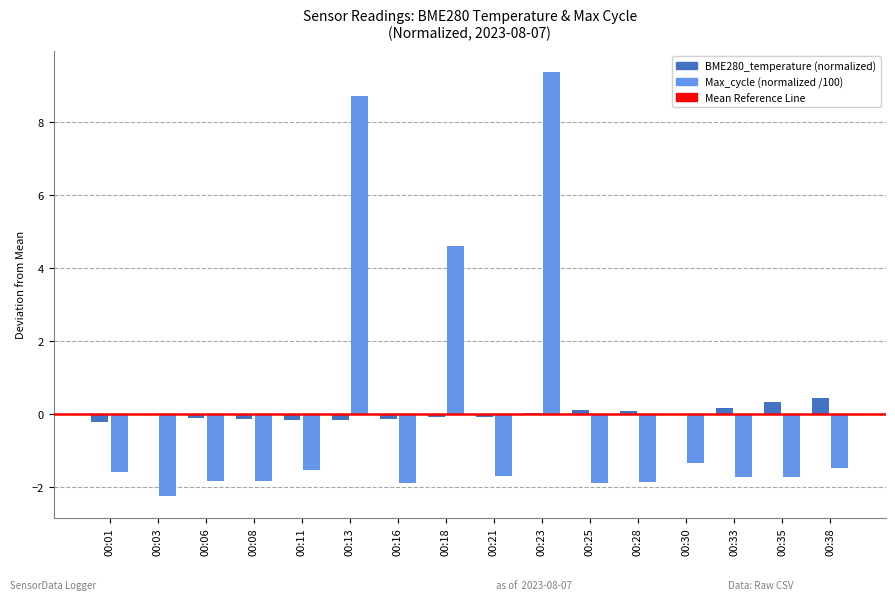

Is the value of BME280_temperature (normalized) at 00:08 greater than the value of Max_cycle (normalized /100) at 00:06?

Yes